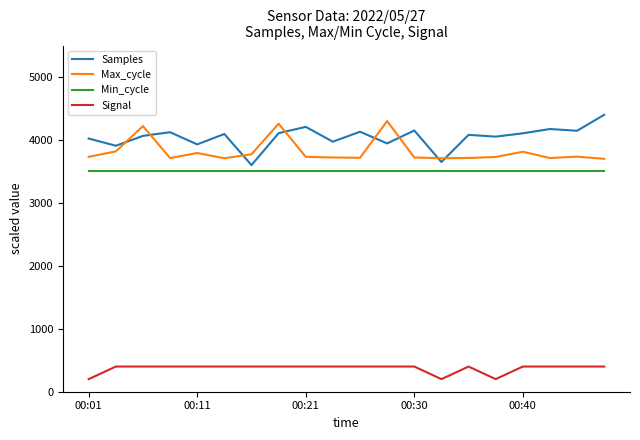

True or false: Samples and Signal intersect in this chart.

False